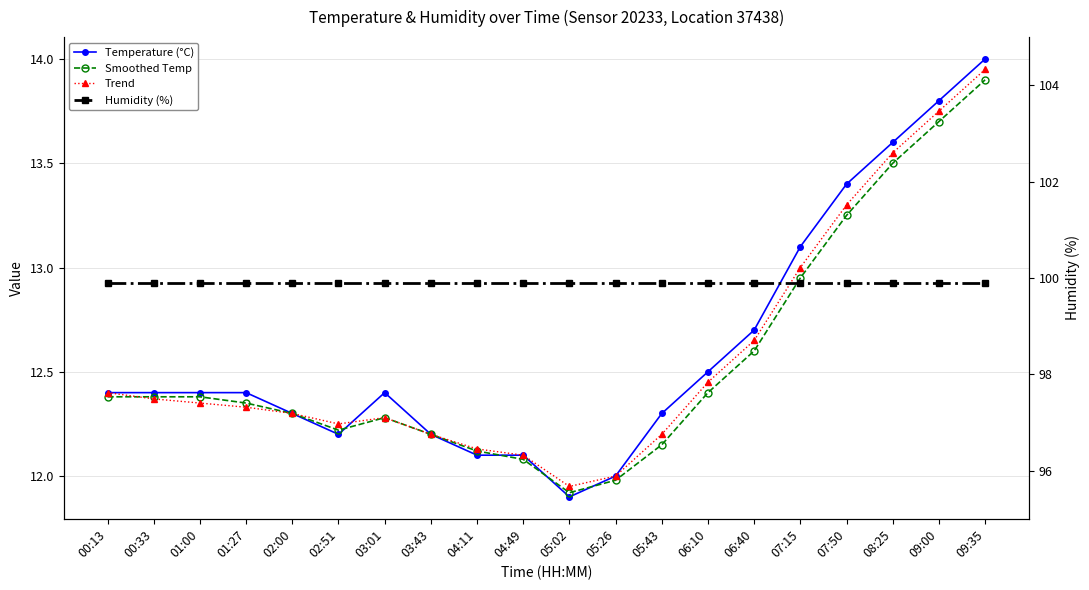

What is the label of the 1st point from the left?

00:13